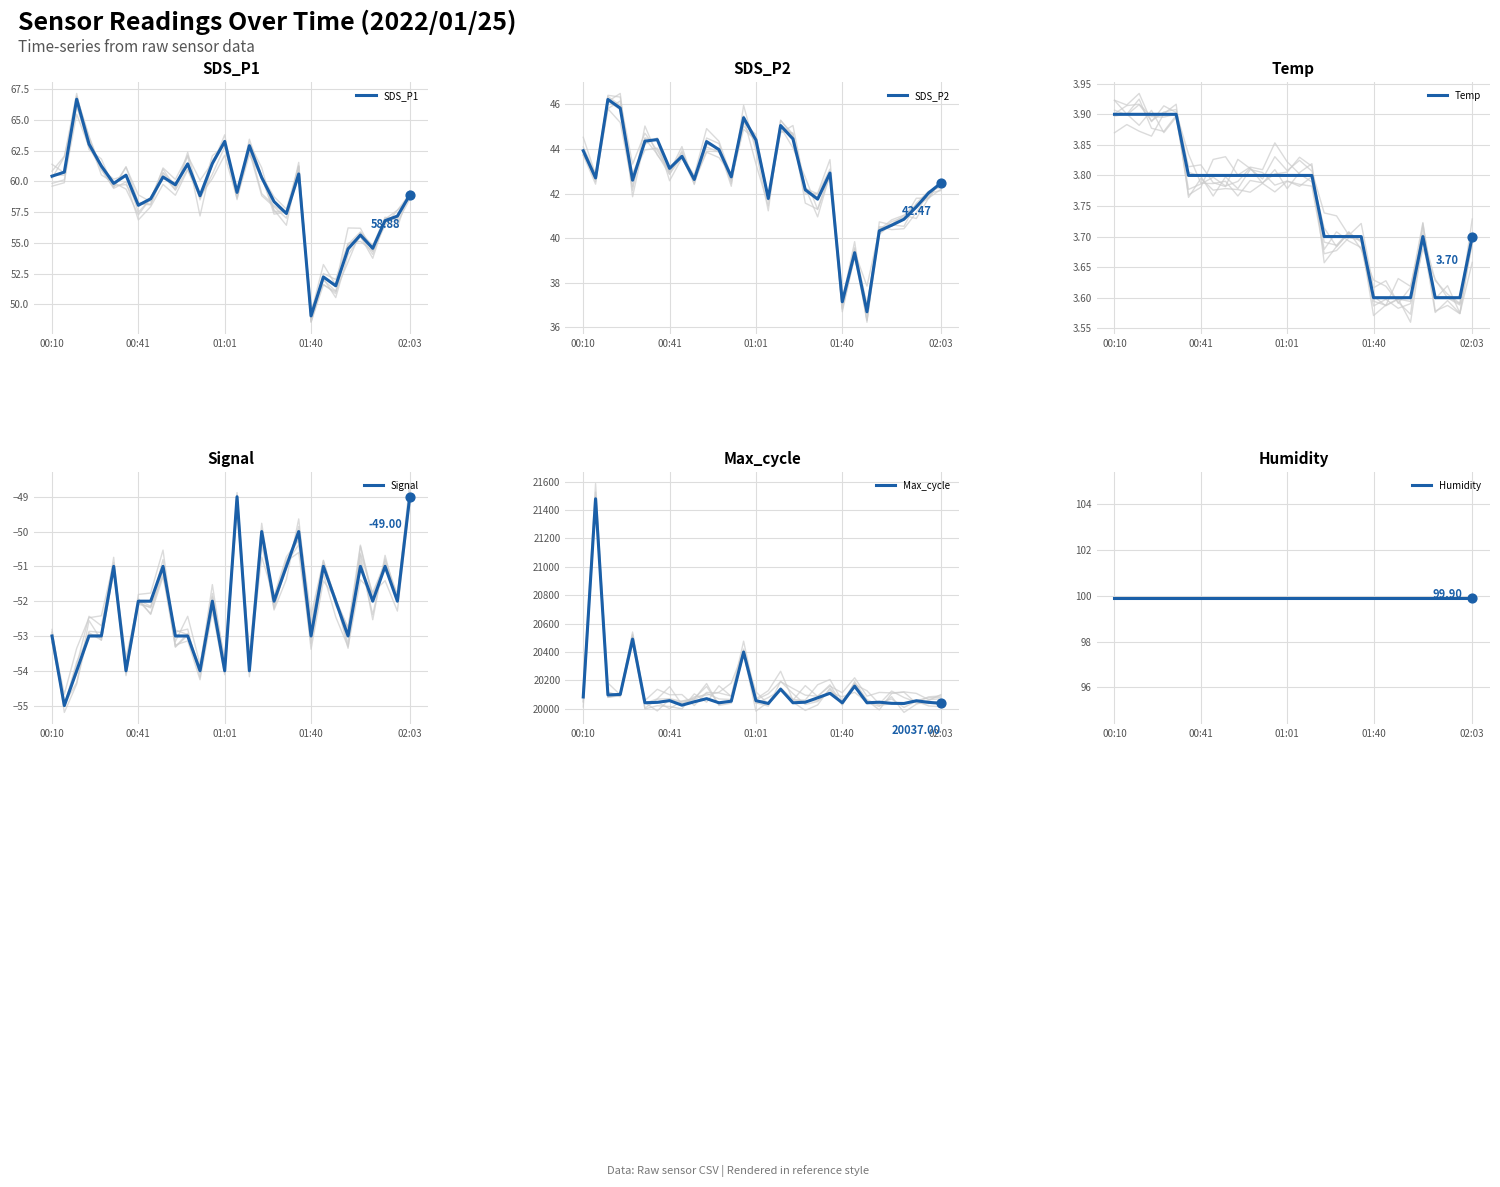

Which series contains the highest Y value?

Max_cycle